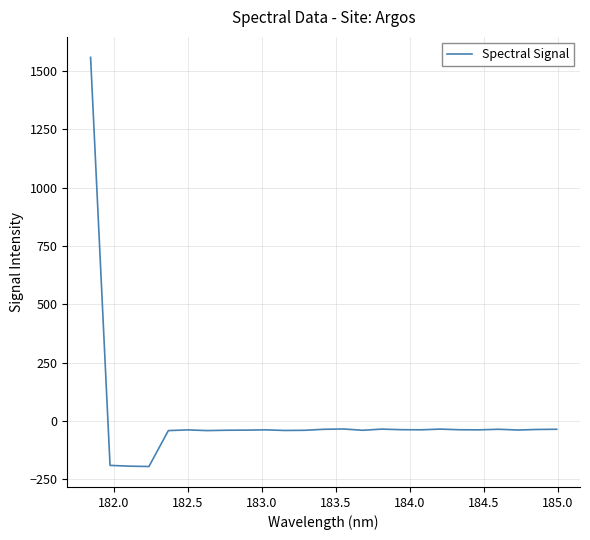

What is the maximum value shown in the chart?

1559.2